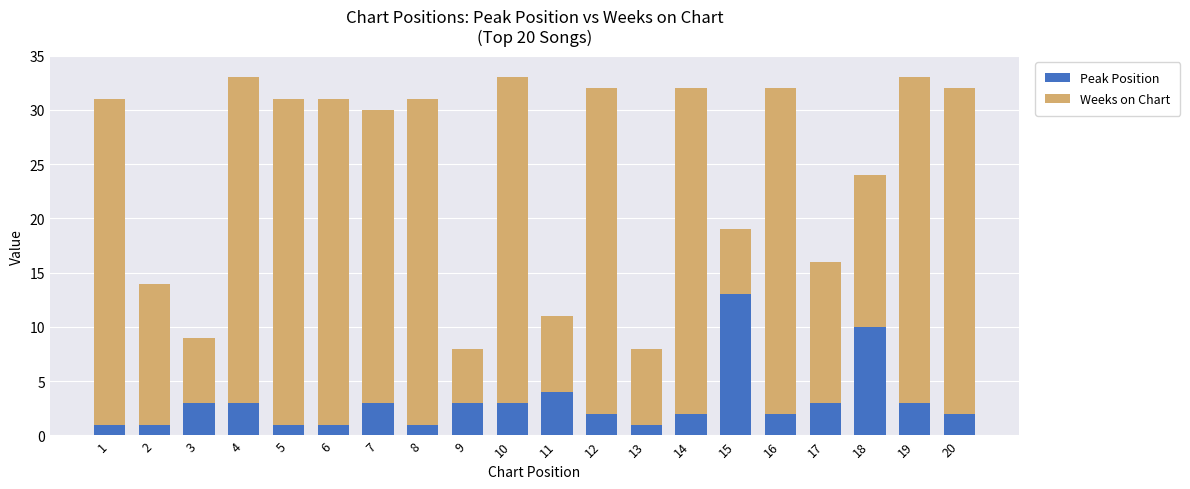

What is the sum of all Peak Position values?

62